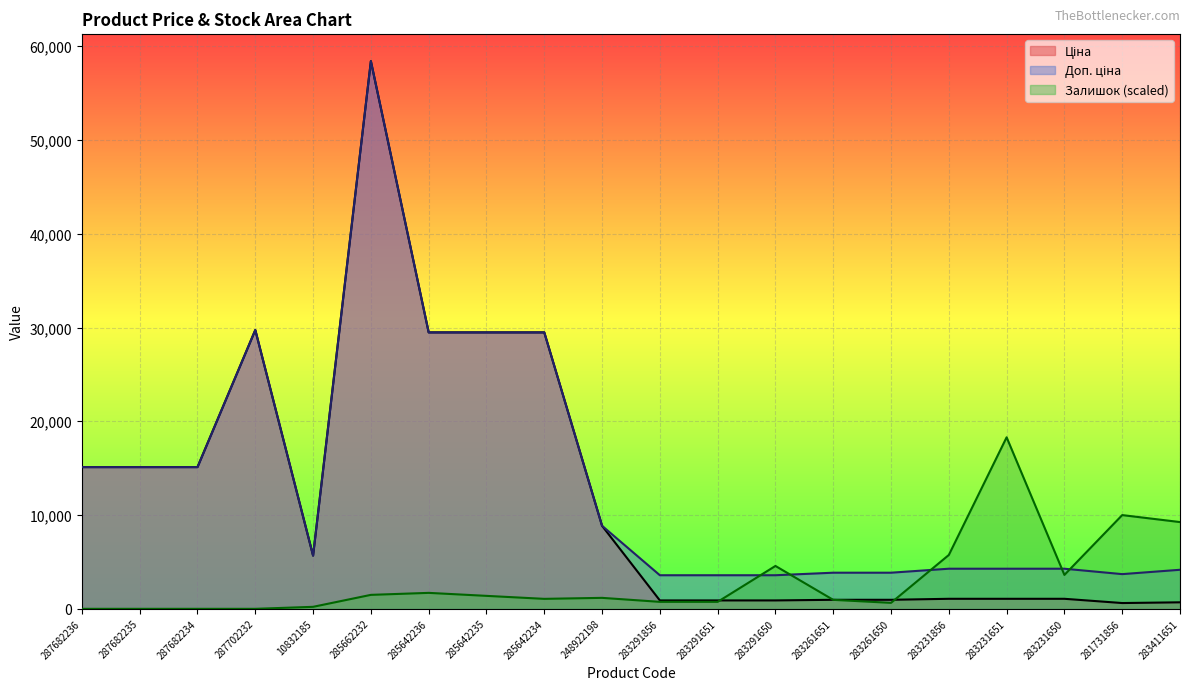

At which category does Доп. ціна reach its first local peak?

287702232